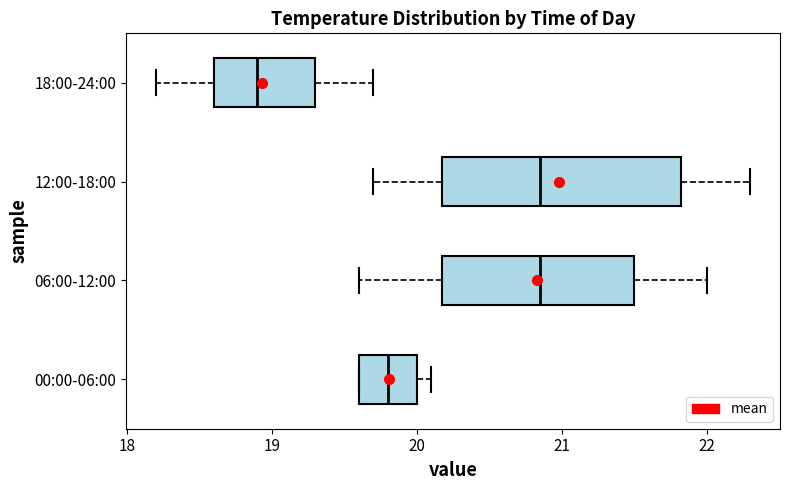

Where is the left edge of the box for 12:00-18:00 on the x-axis? The values are not printed on the chart, so give them approximately, as read against the axis.

20.2